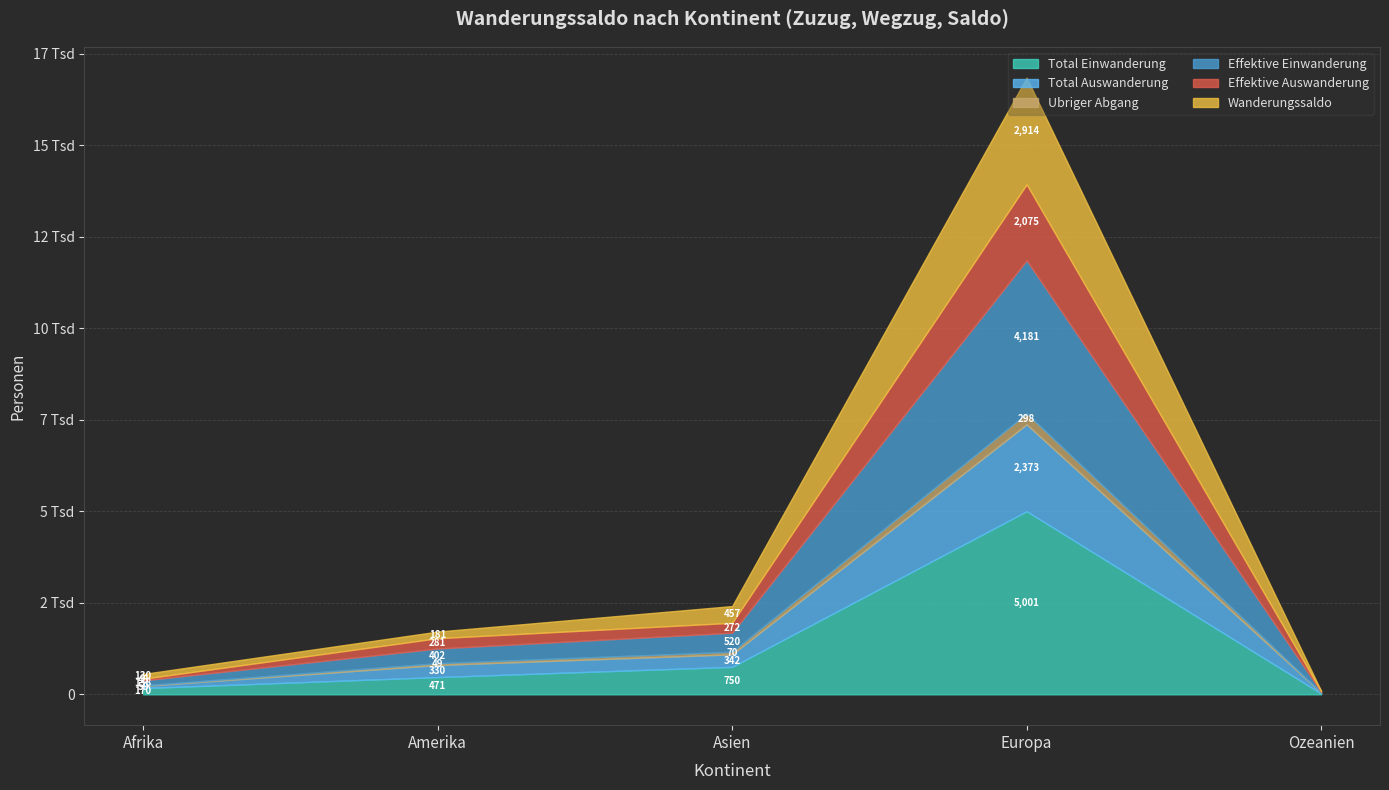

Reading left to right, extract all data points from this chart.

Total Einwanderung: Afrika=170	Amerika=471	Asien=750	Europa=5001	Ozeanien=23
Total Auswanderung: Afrika=59	Amerika=330	Asien=342	Europa=2373	Ozeanien=22
Ubriger Abgang: Afrika=14	Amerika=49	Asien=70	Europa=298	Ozeanien=6
Effektive Einwanderung: Afrika=138	Amerika=402	Asien=520	Europa=4181	Ozeanien=19
Effektive Auswanderung: Afrika=45	Amerika=281	Asien=272	Europa=2075	Ozeanien=16
Wanderungssaldo: Afrika=130	Amerika=181	Asien=457	Europa=2914	Ozeanien=9